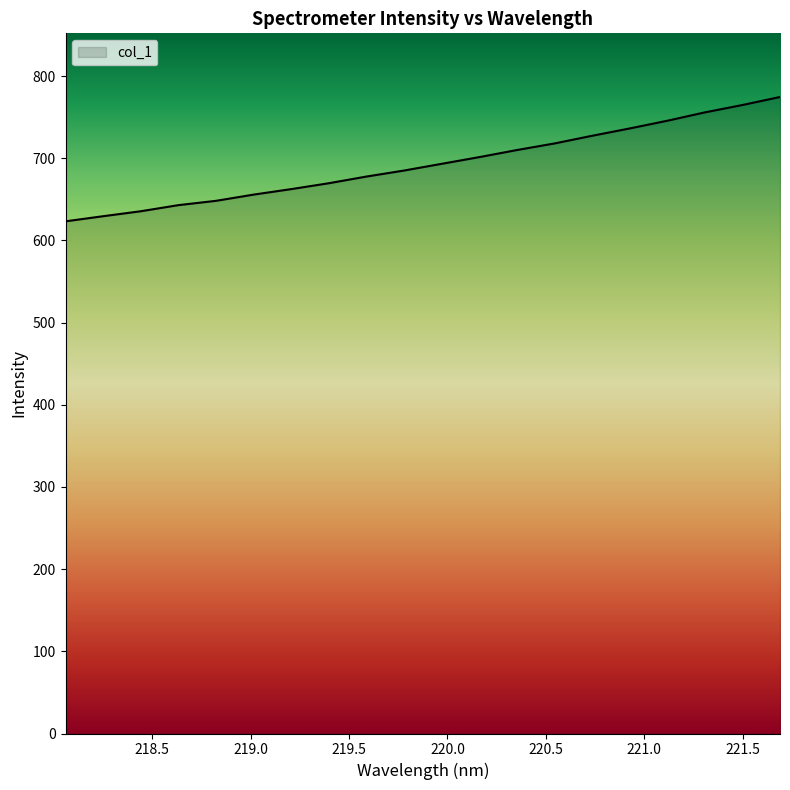

What is the maximum value shown in the chart?

774.5